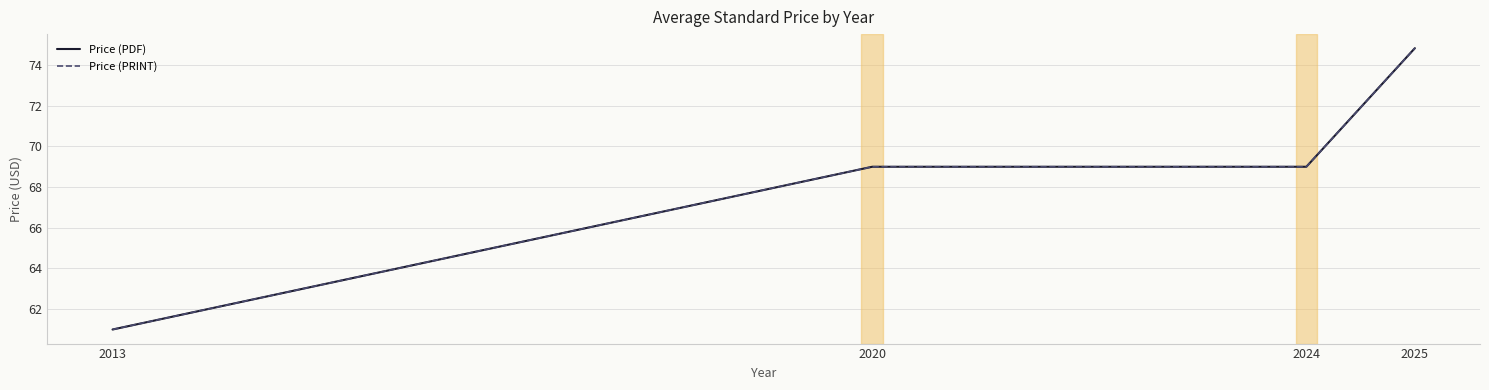

Does the chart have visible grid lines?

Yes